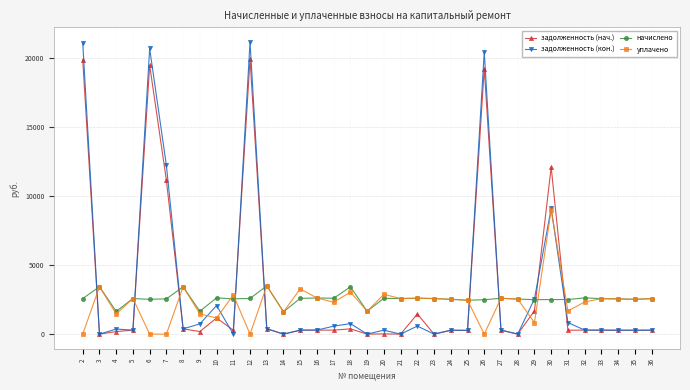

Rank the series by their maximum value, from highest to lowest.

задолженность (кон.), задолженность (нач.), уплачено, начислено